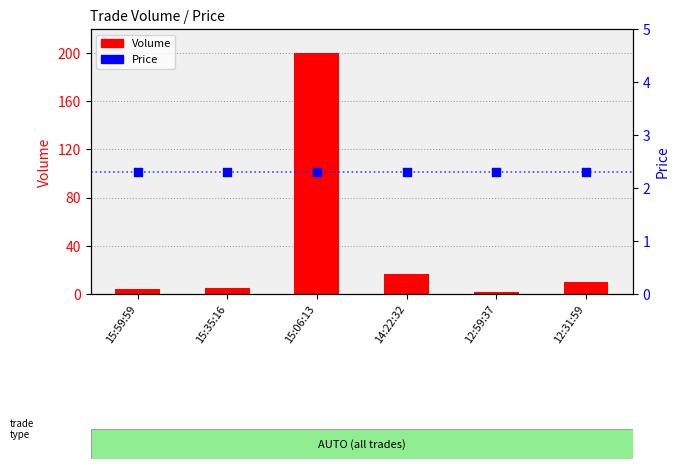

What are all the series names shown in the legend?

Volume, Price